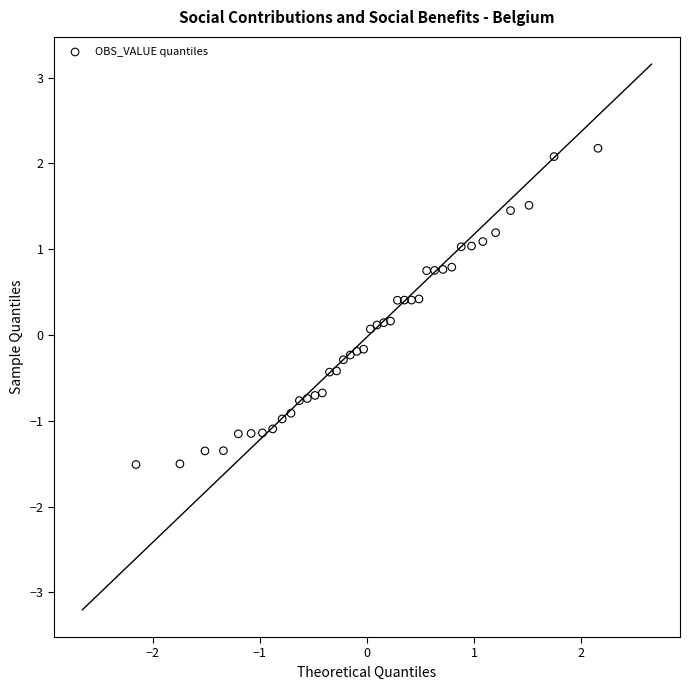

What is the range of Y values (max minus min)?

3.7